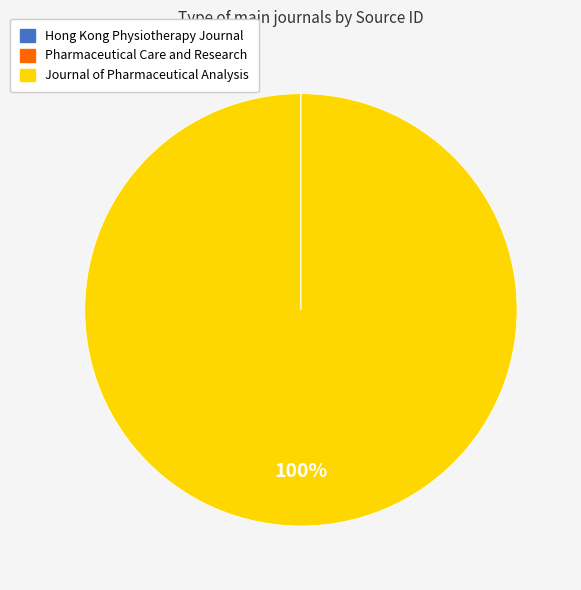

True or false: Journal of Pharmaceutical Analysis accounts for 92% of the total.

False